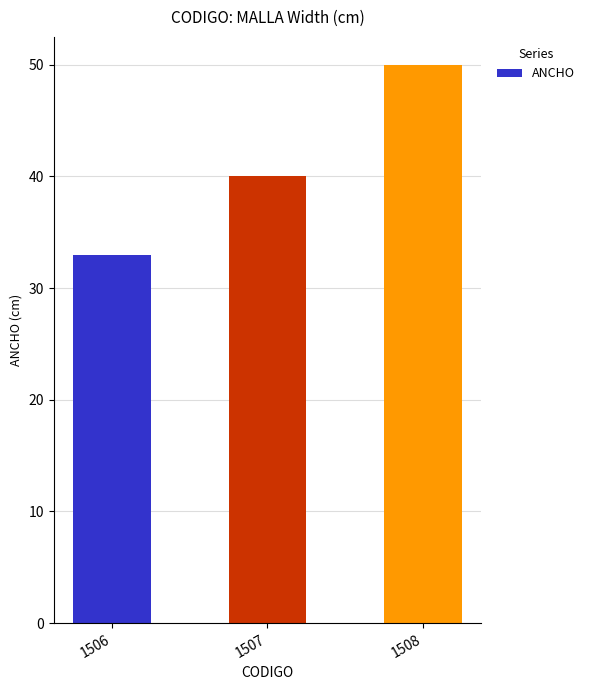

What is the maximum value shown in the chart?

50